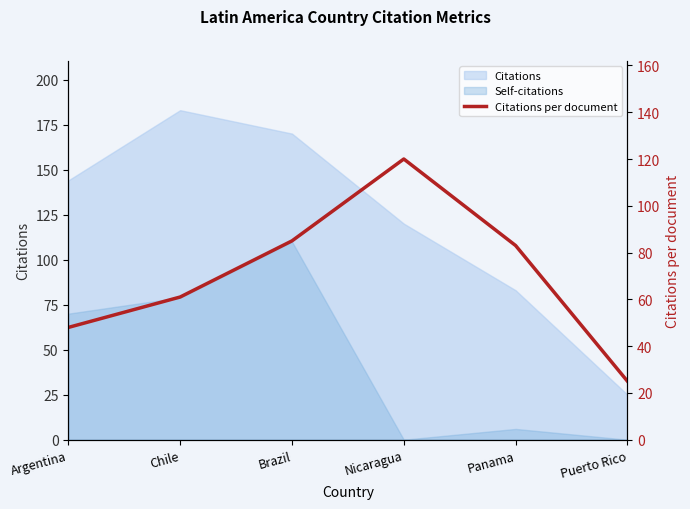

What is the label of the 4th point from the right?

Brazil